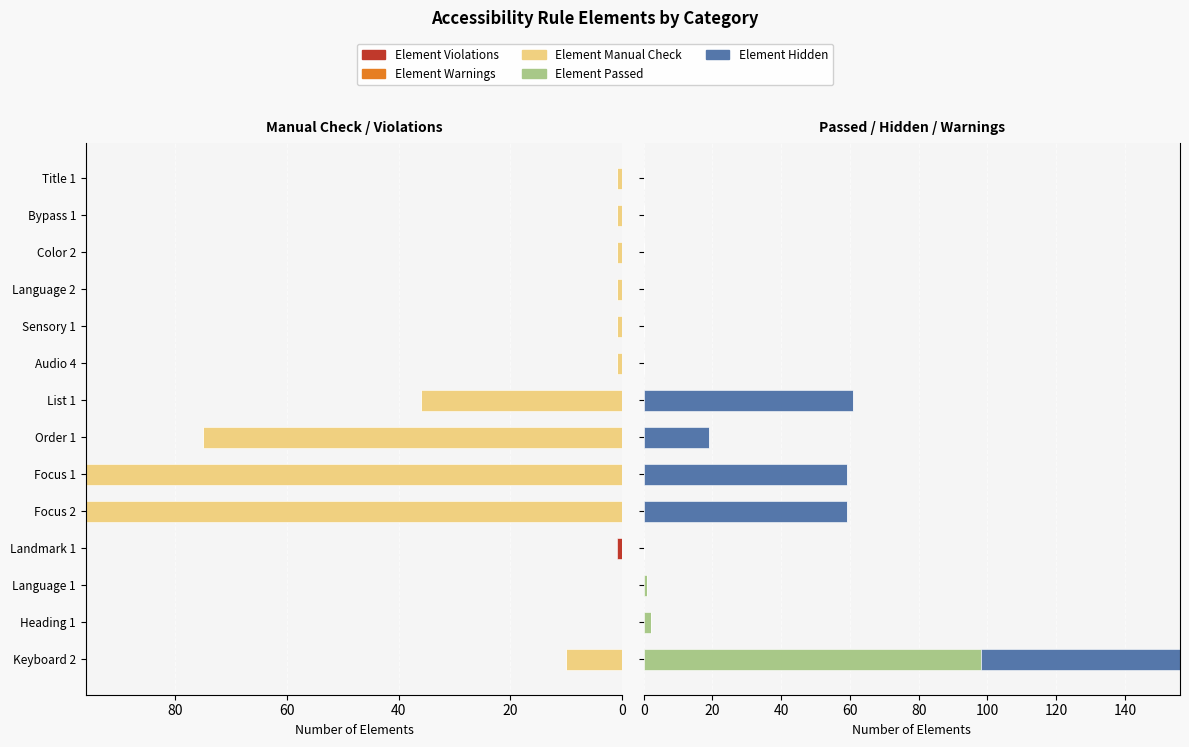

How many values in the Element Violations series exceed 0?

1